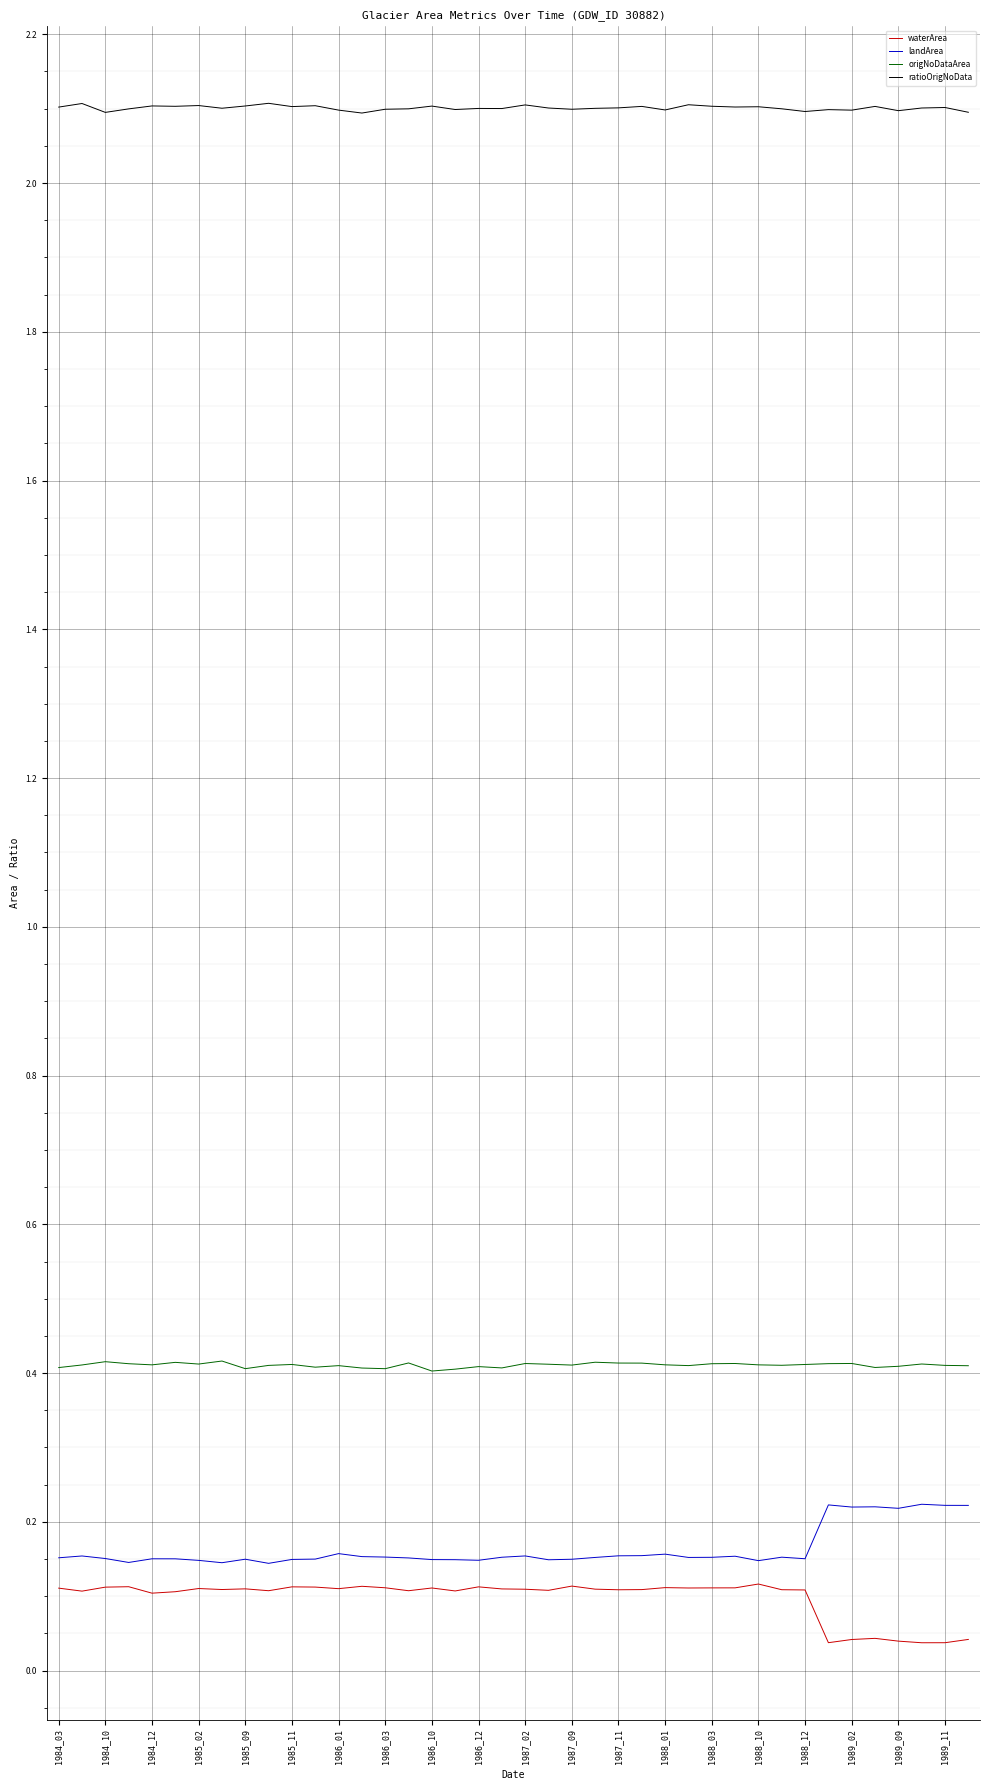

What are all the series names shown in the legend?

waterArea, landArea, origNoDataArea, ratioOrigNoData